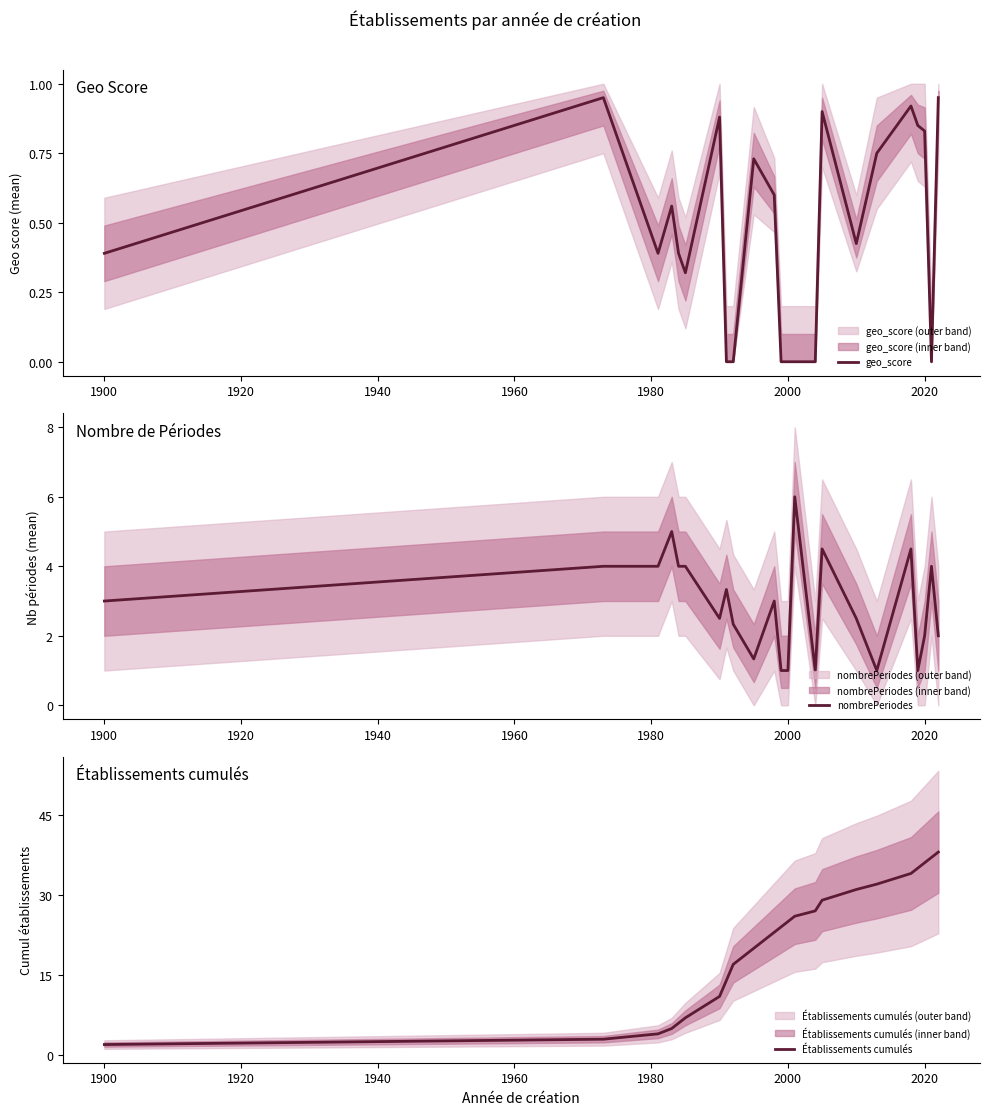

True or false: Établissements cumulés and nombrePeriodes cross at least once.

False